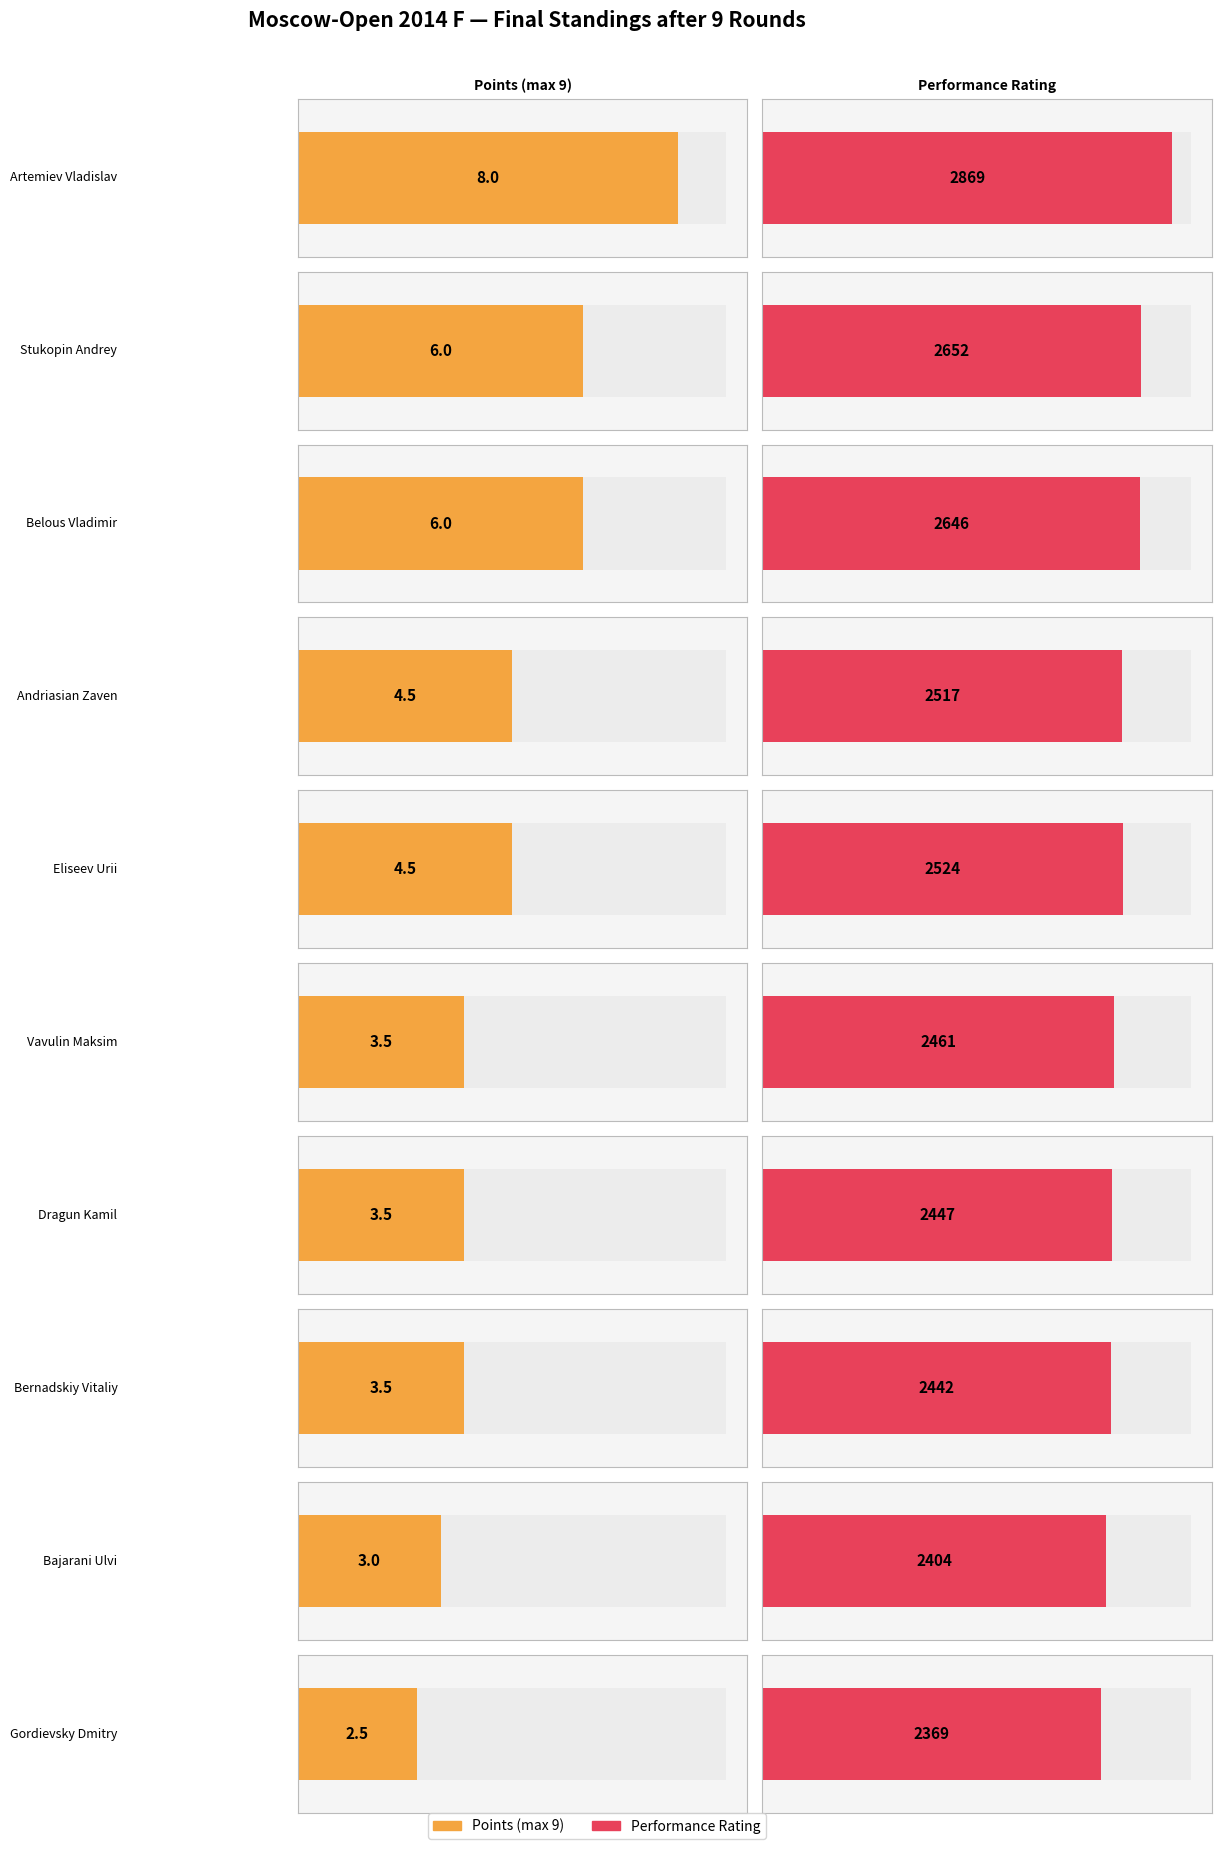

At which label is Rp closest to 2619?

Belous Vladimir